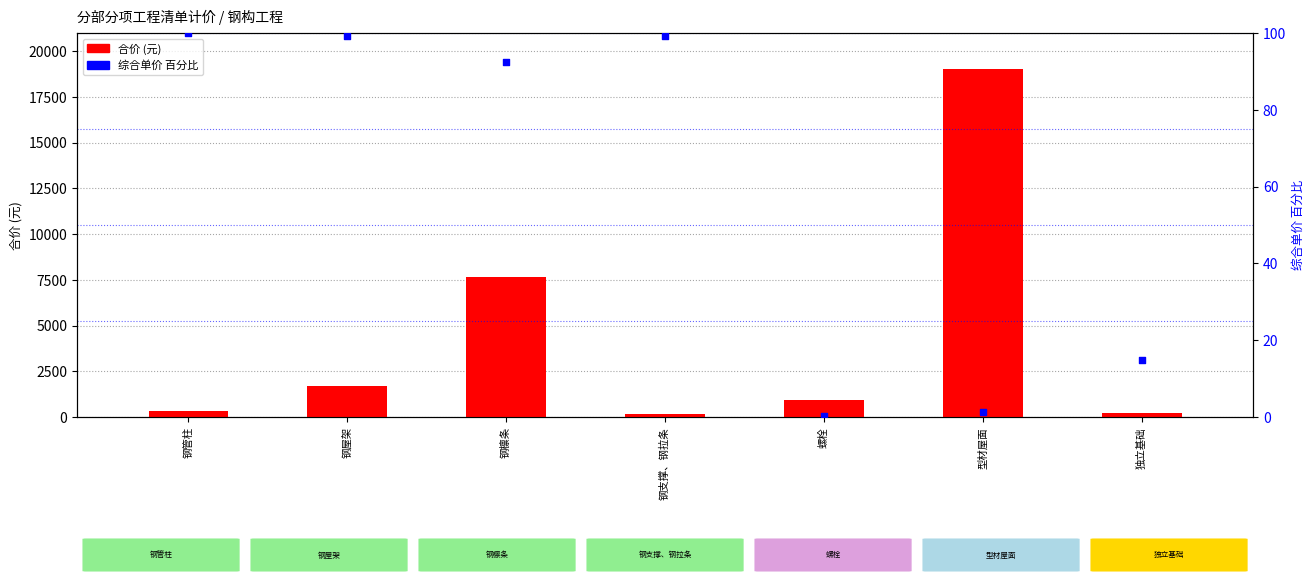

What is the total value across all series at 钢檩条?

7763.0